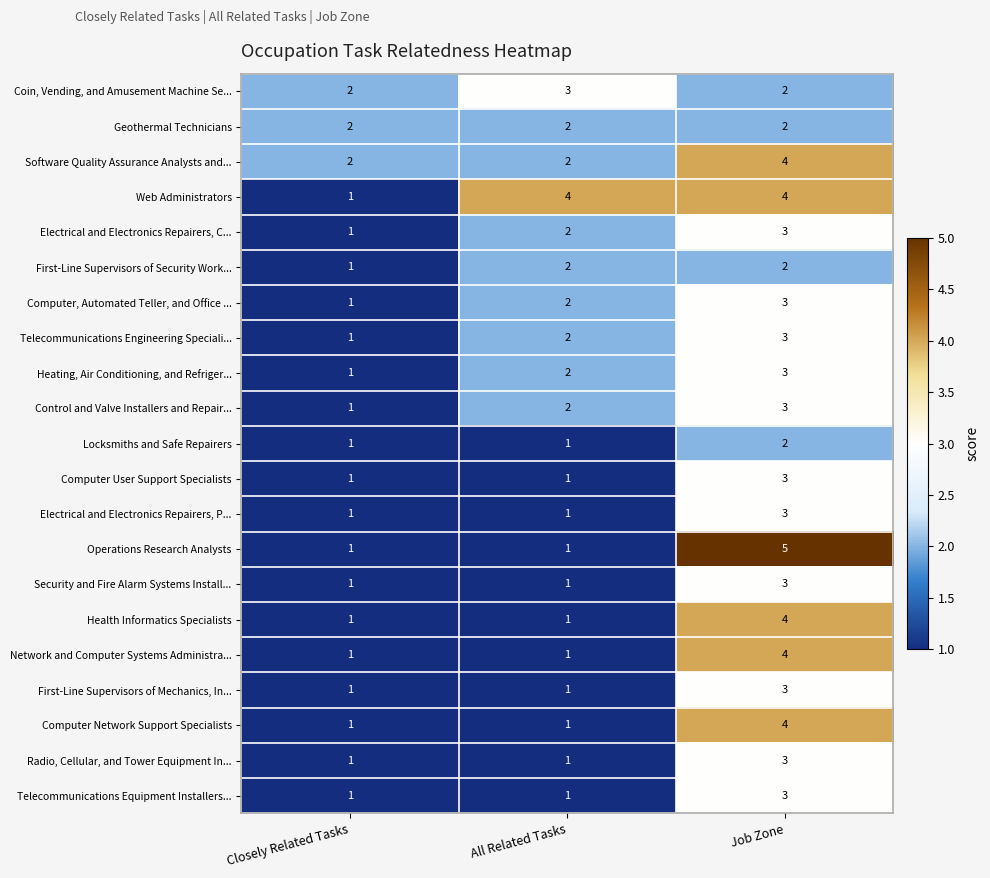

True or false: Control and Valve Installers and Repair... has a value of 3 at Job Zone.

True